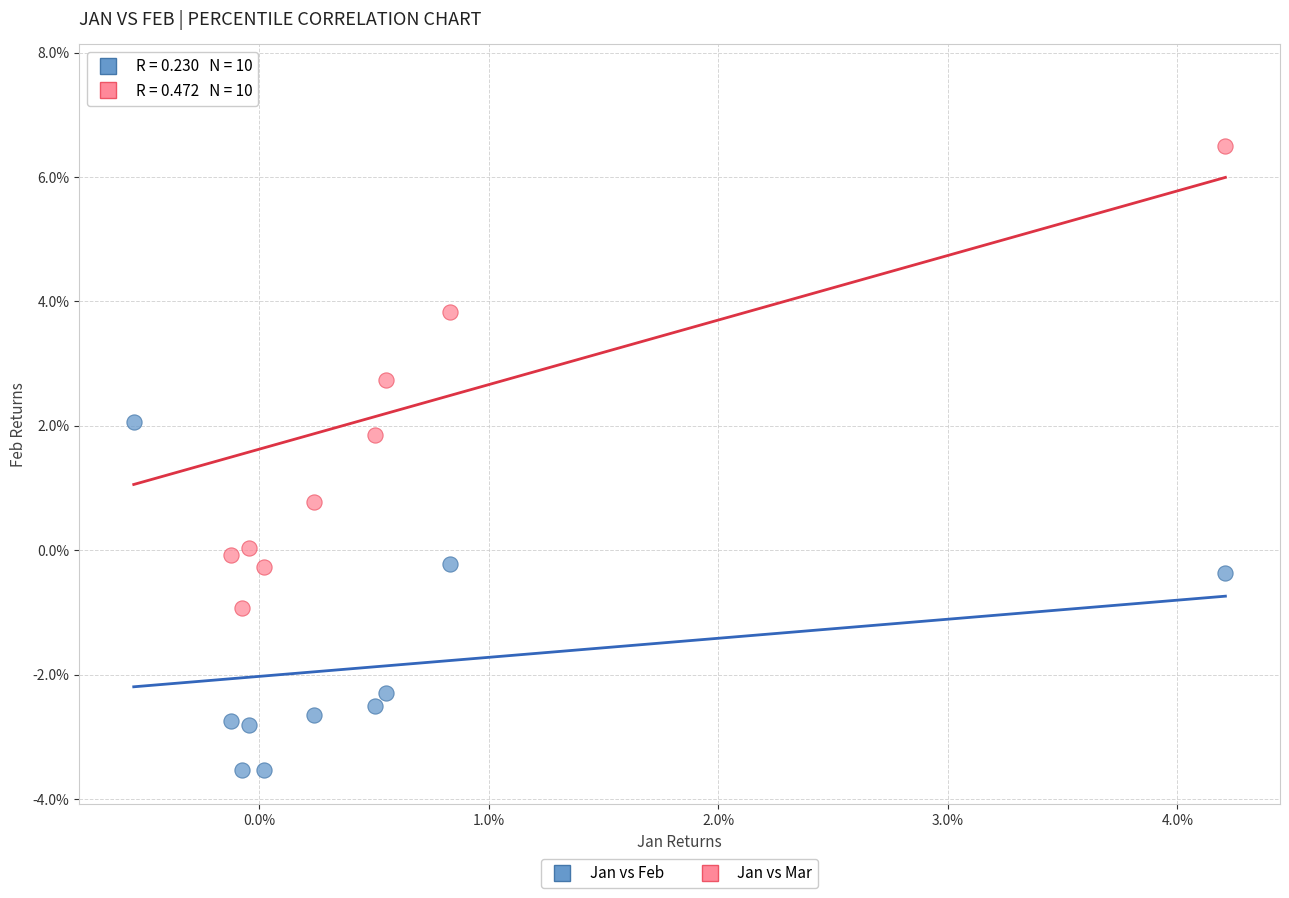

What are all the series names shown in the legend?

Jan vs Feb, Jan vs Mar